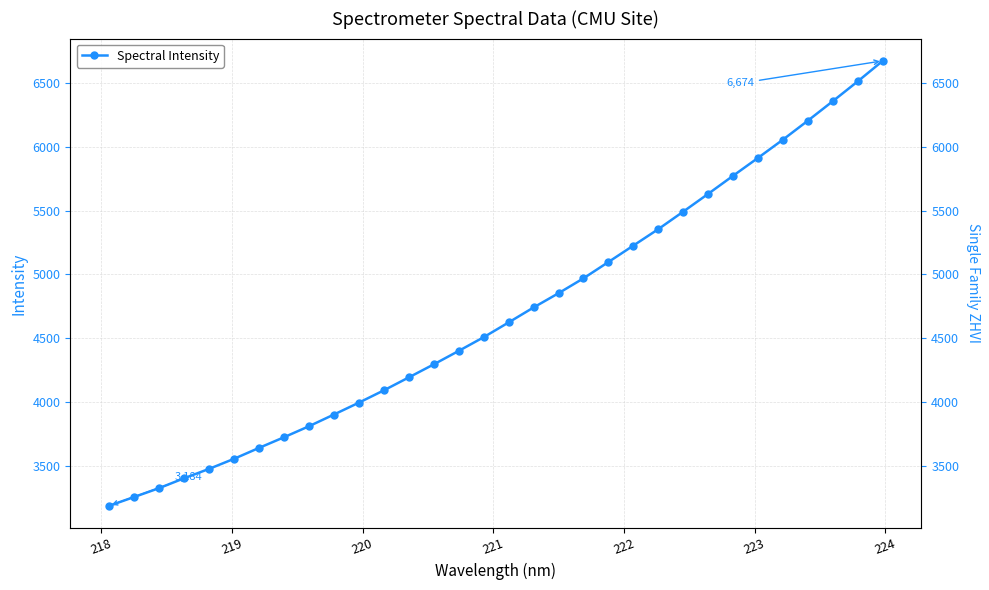

True or false: the data has more than 2 interior local peaks.

False